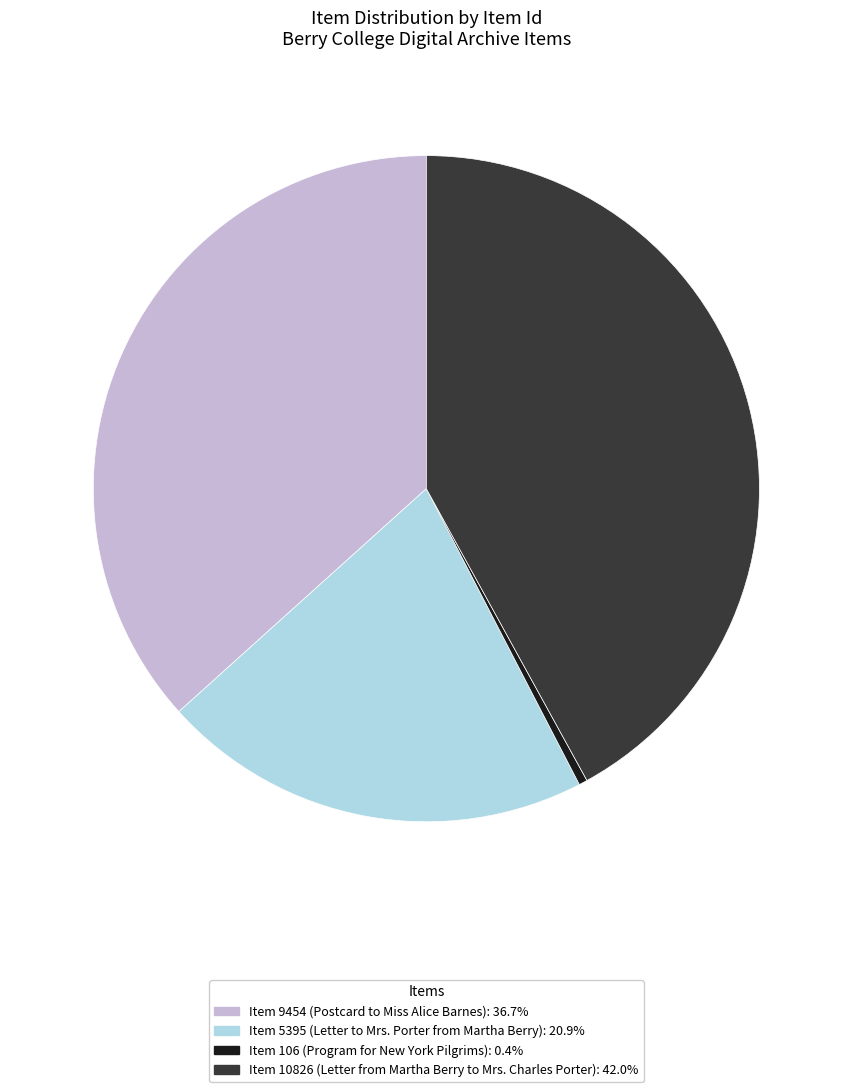

The Item 5395 (Letter to Mrs. Porter from Martha Berry) slice represents 21% of the pie. True or false?

True